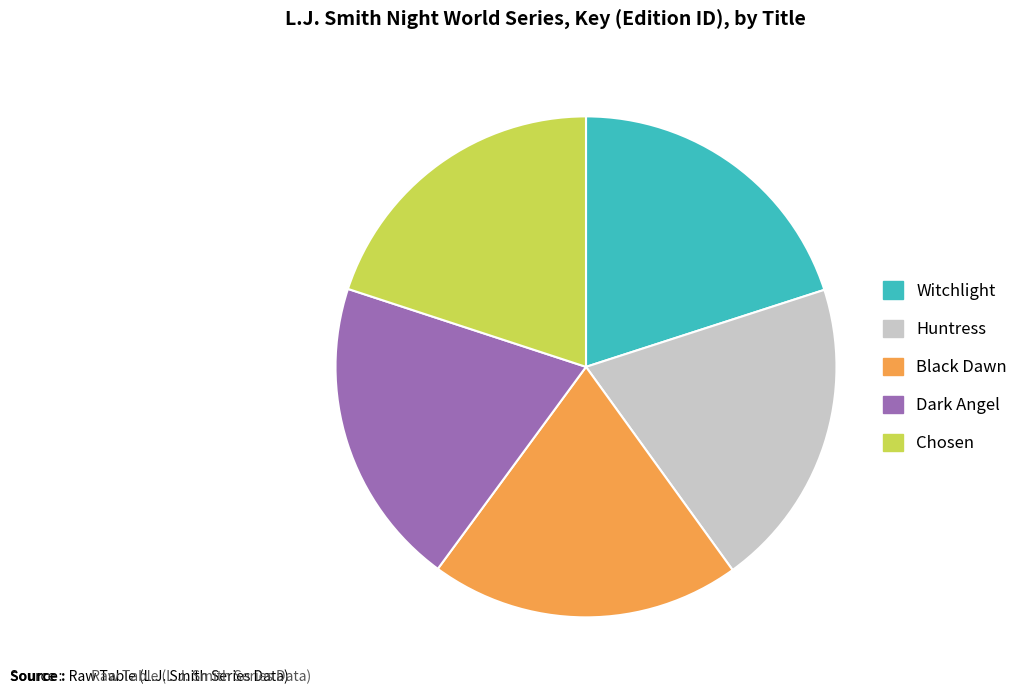

Is it true that Huntress is 7% of the pie?

False